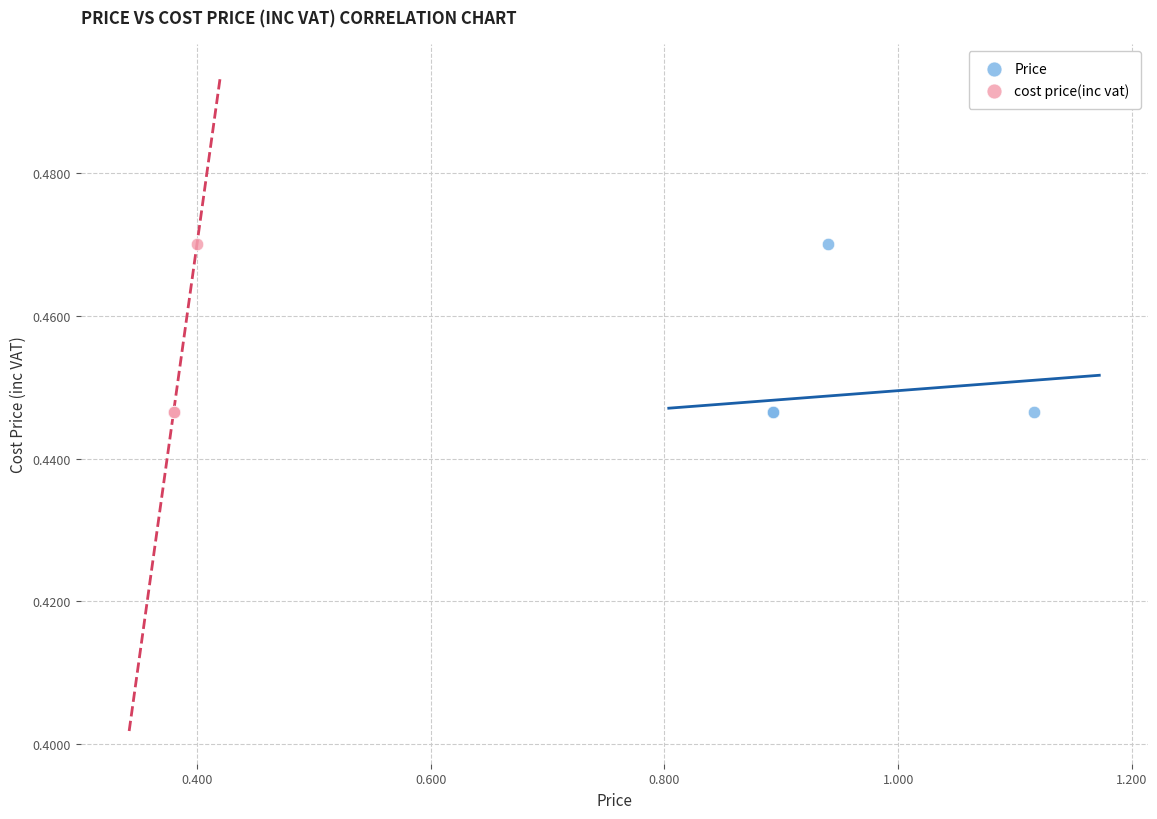

What are all the series names shown in the legend?

Price, cost price(inc vat)